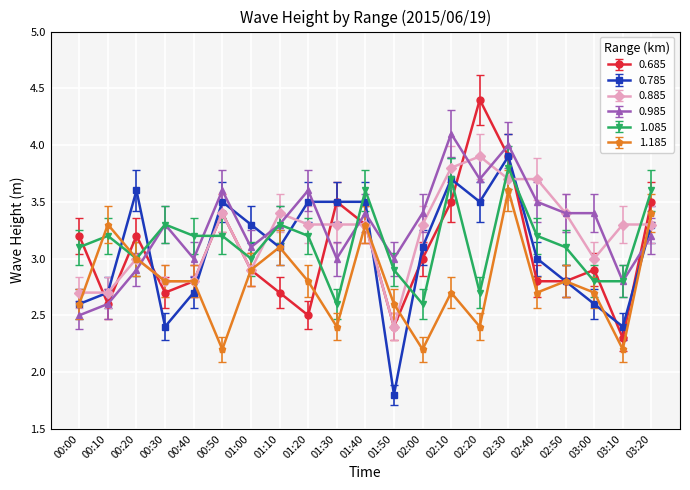

True or false: 1.185 has more than 0 interior local peaks.

True